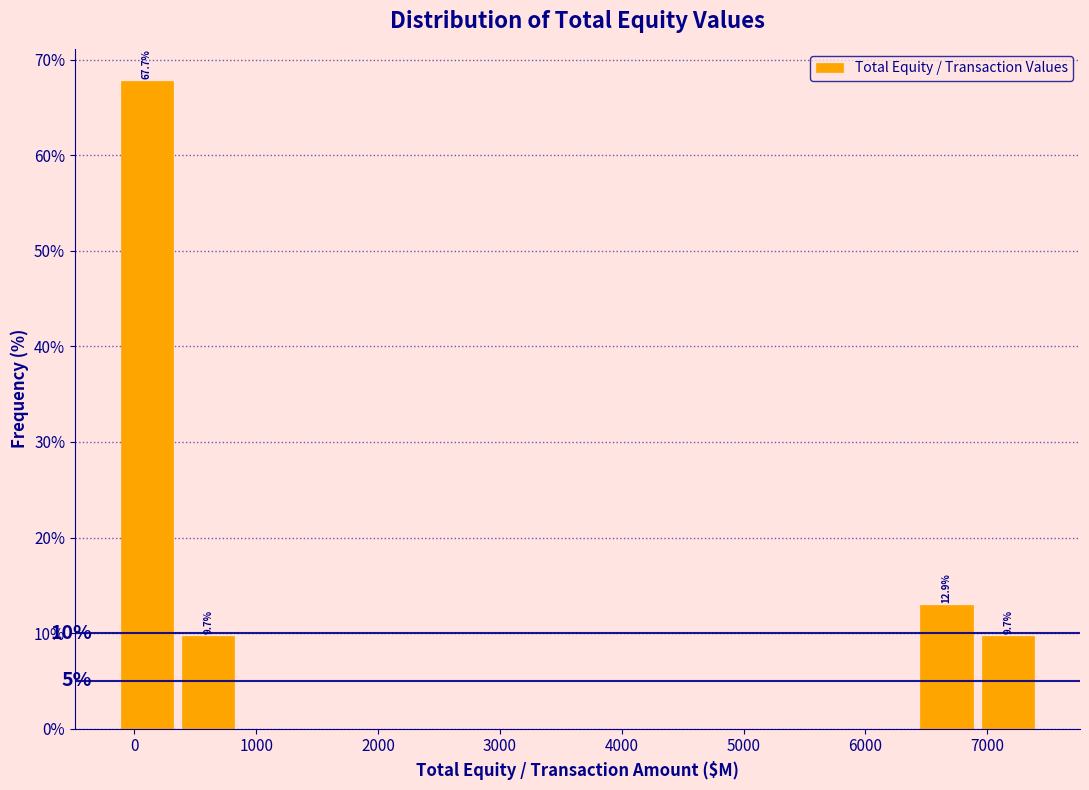

Over which range of the x-axis is the bar tallest?

-200 to 400